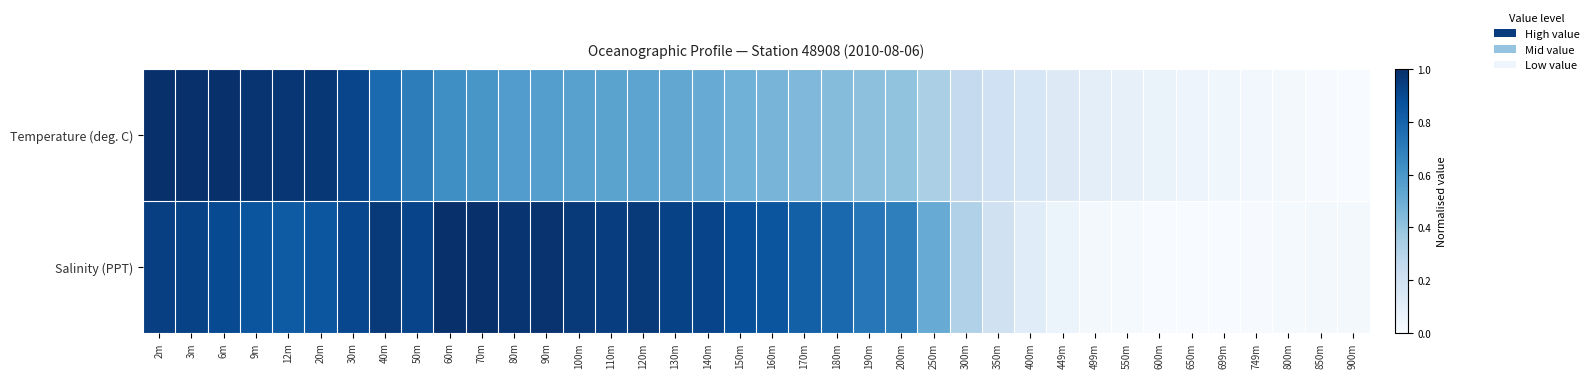

At how many categories does at least one series exceed 0?

38